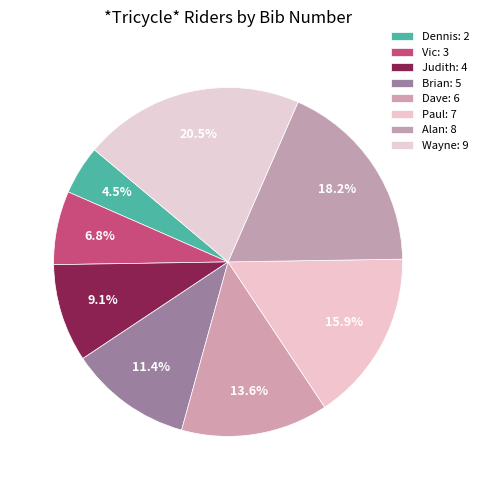

To the nearest percent, what is the average slice percentage?

12%